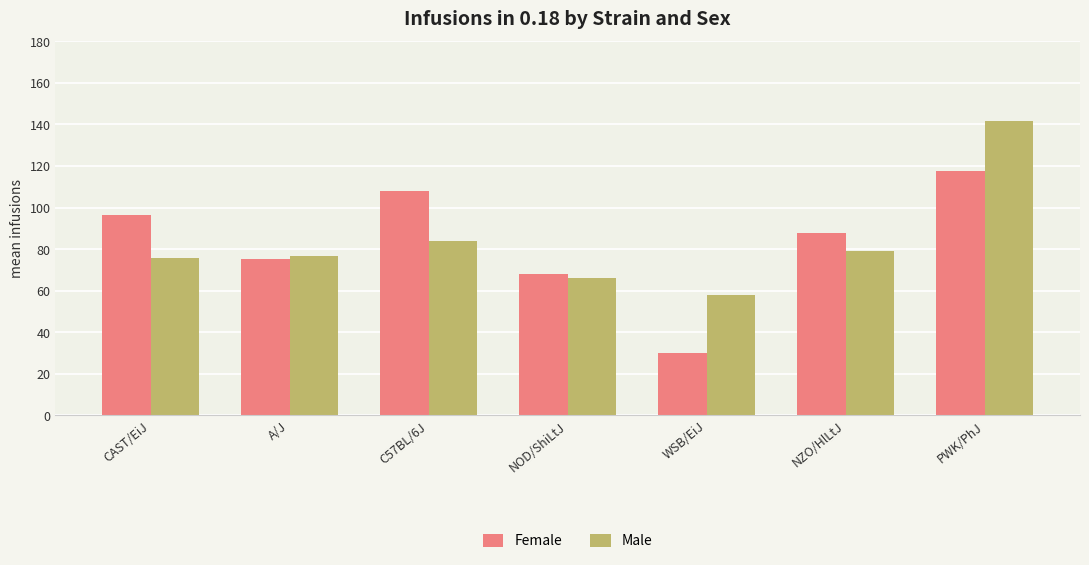

What are all the series names shown in the legend?

Female, Male